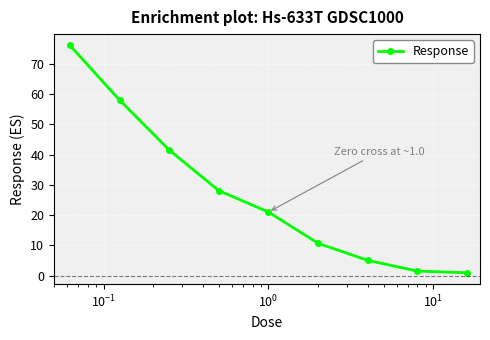

What is the difference between the second highest and second lowest values?

56.6